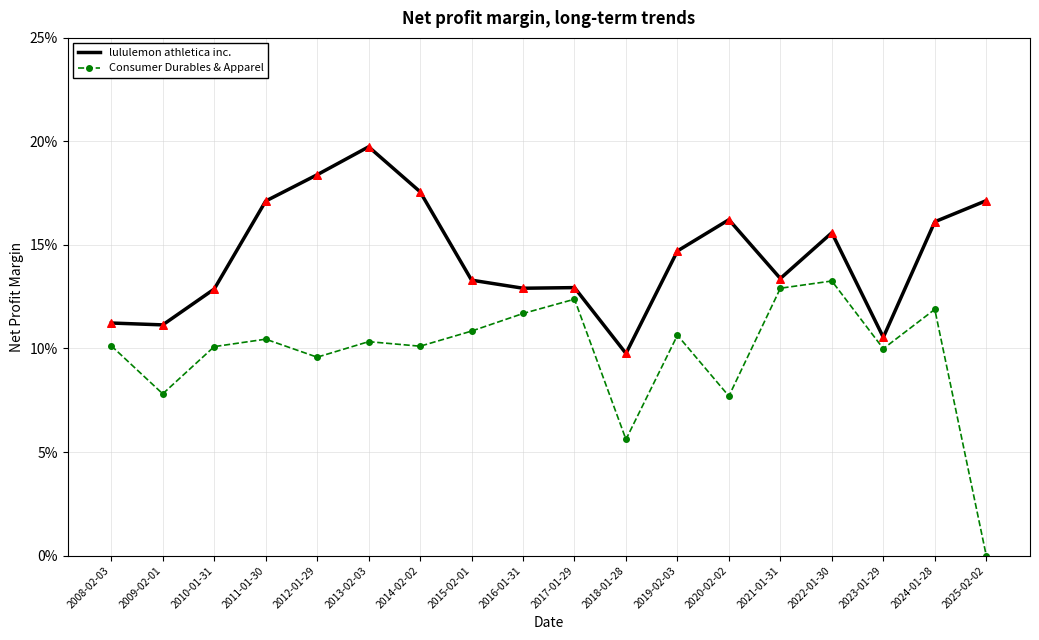

At which category is the sum across all series the highest?

2013-02-03